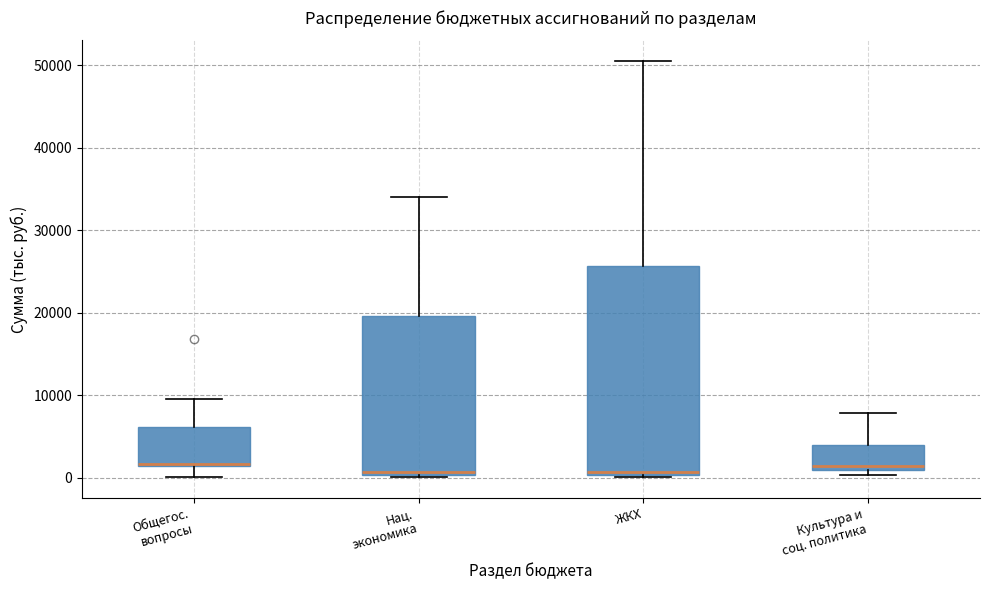

Which box is the tallest, from its lower edge to its upper edge?

ЖКХ